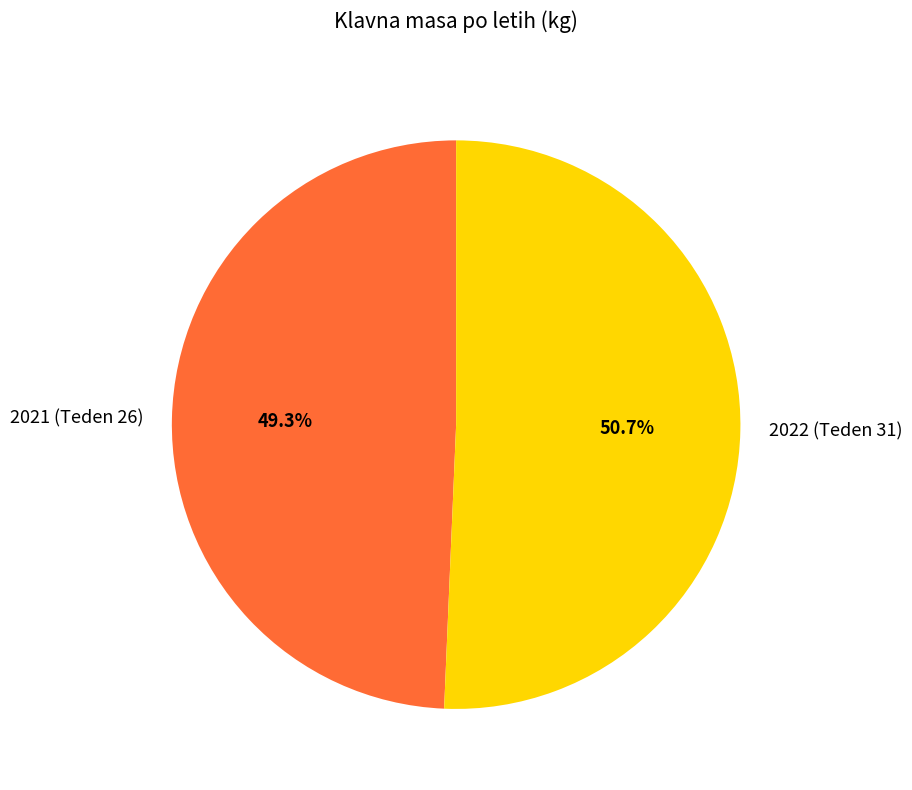

What percentage do 2022 (Teden 31) and 2021 (Teden 26) together represent?

100.0%